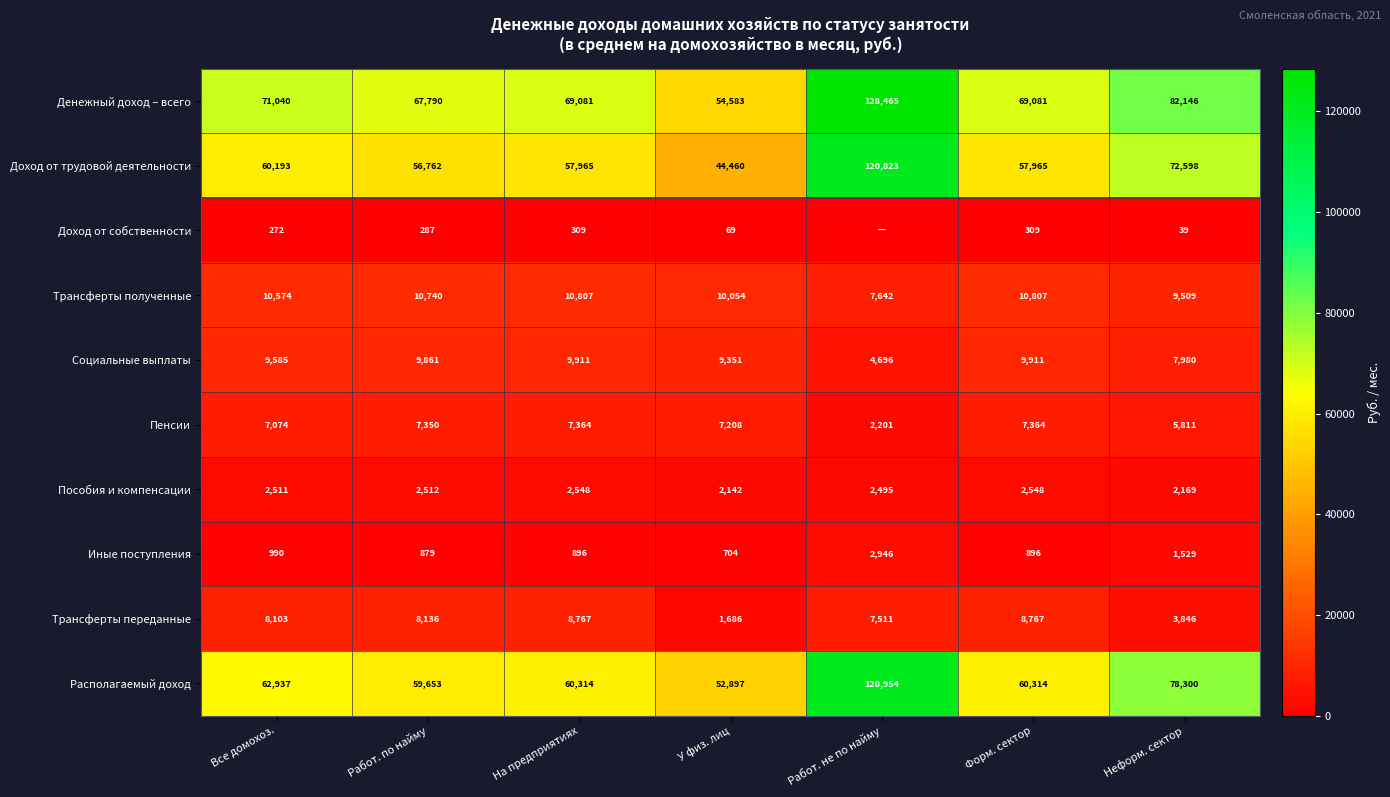

Which category has the lowest value in the Социальные выплаты series?

Работ. не по найму